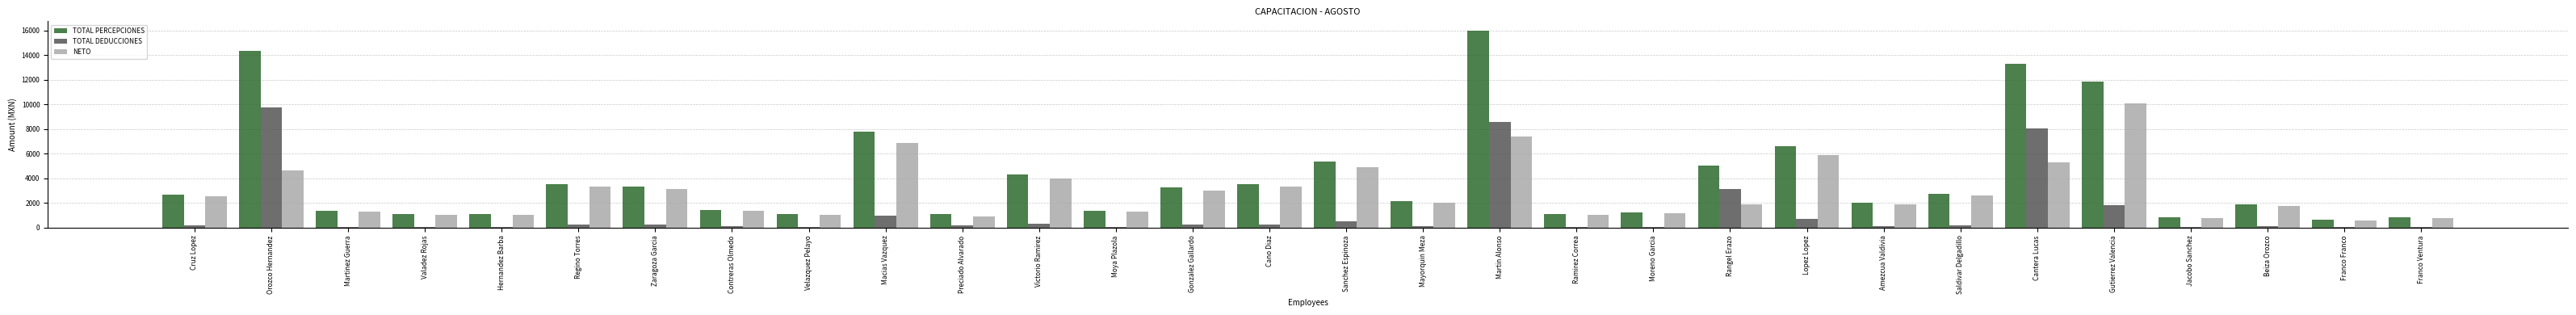

Which series has the largest total across all categories?

TOTAL PERCEPCIONES